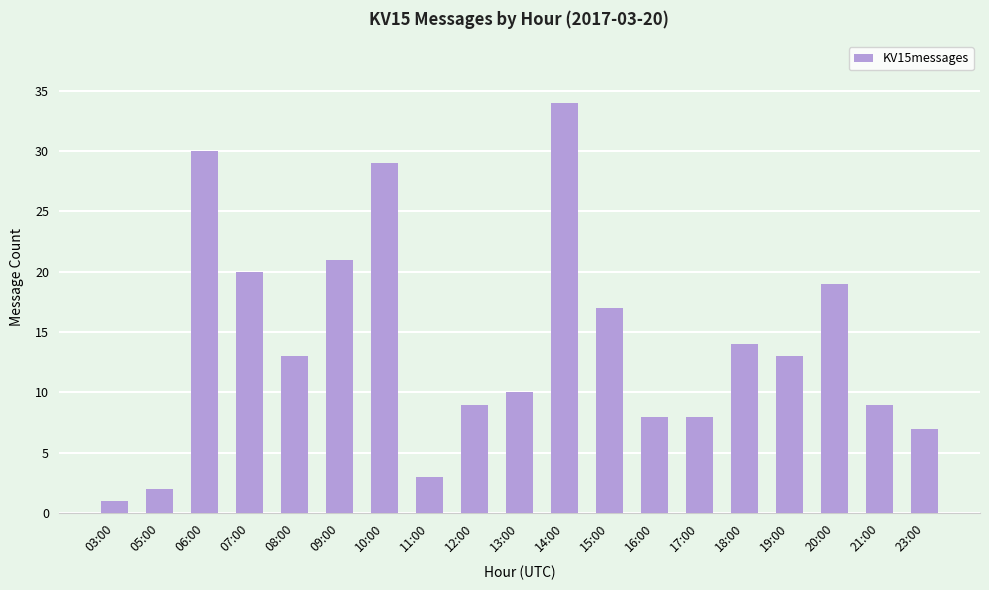

Are the bars grouped side by side (vs. stacked)?

No